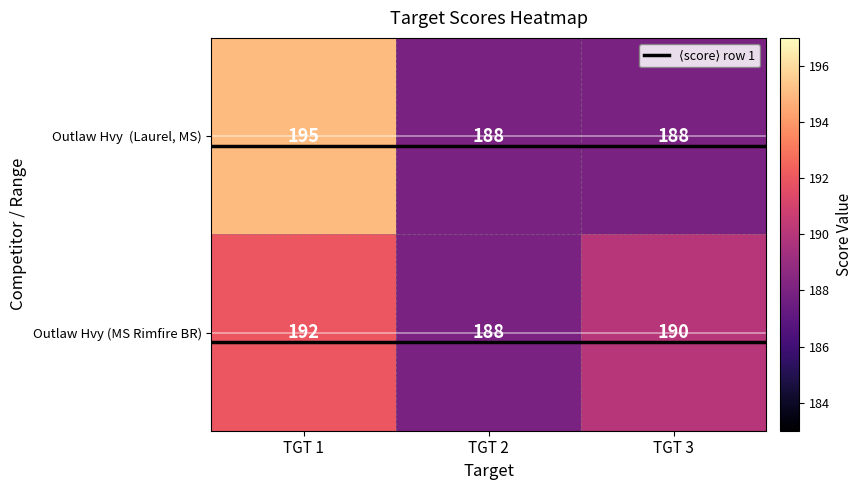

At which label does Outlaw Hvy (MS Rimfire BR) reach its minimum?

TGT 2